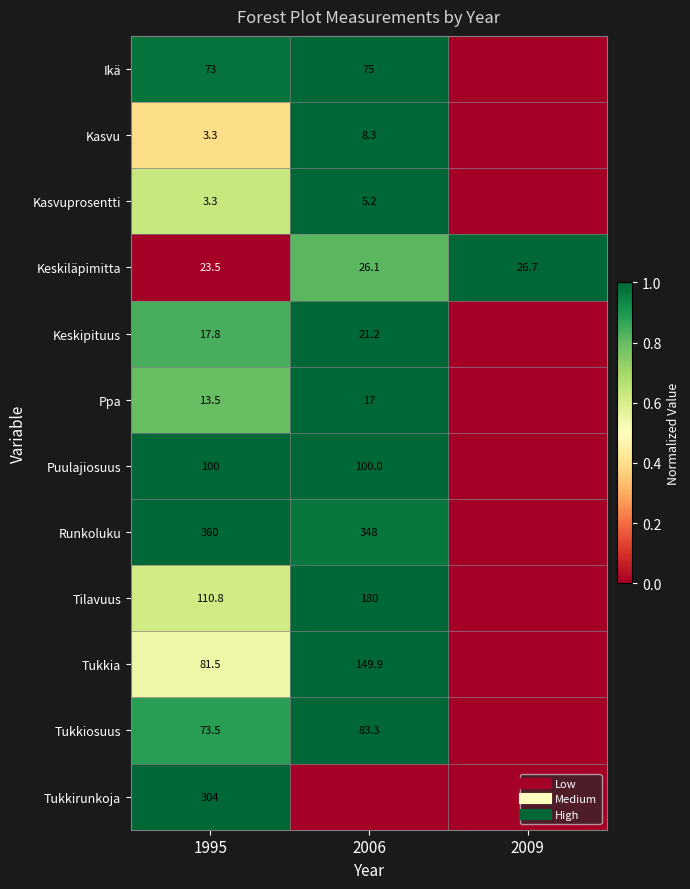

Is it true that Ppa equals -0.4 at 2009?

False